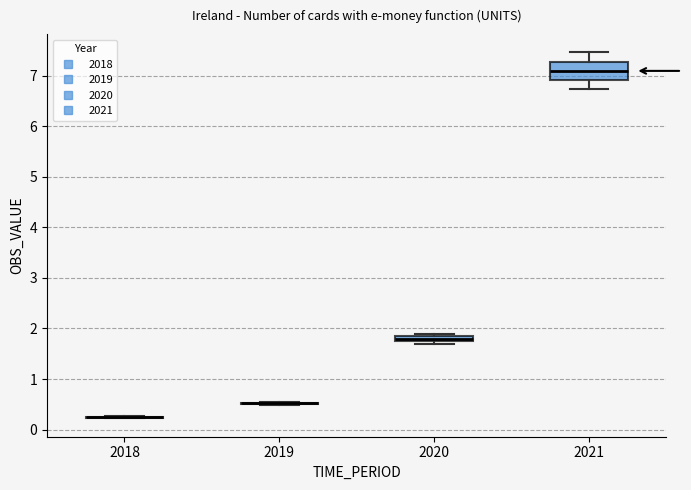

Which box is the tallest, from its lower edge to its upper edge?

2021